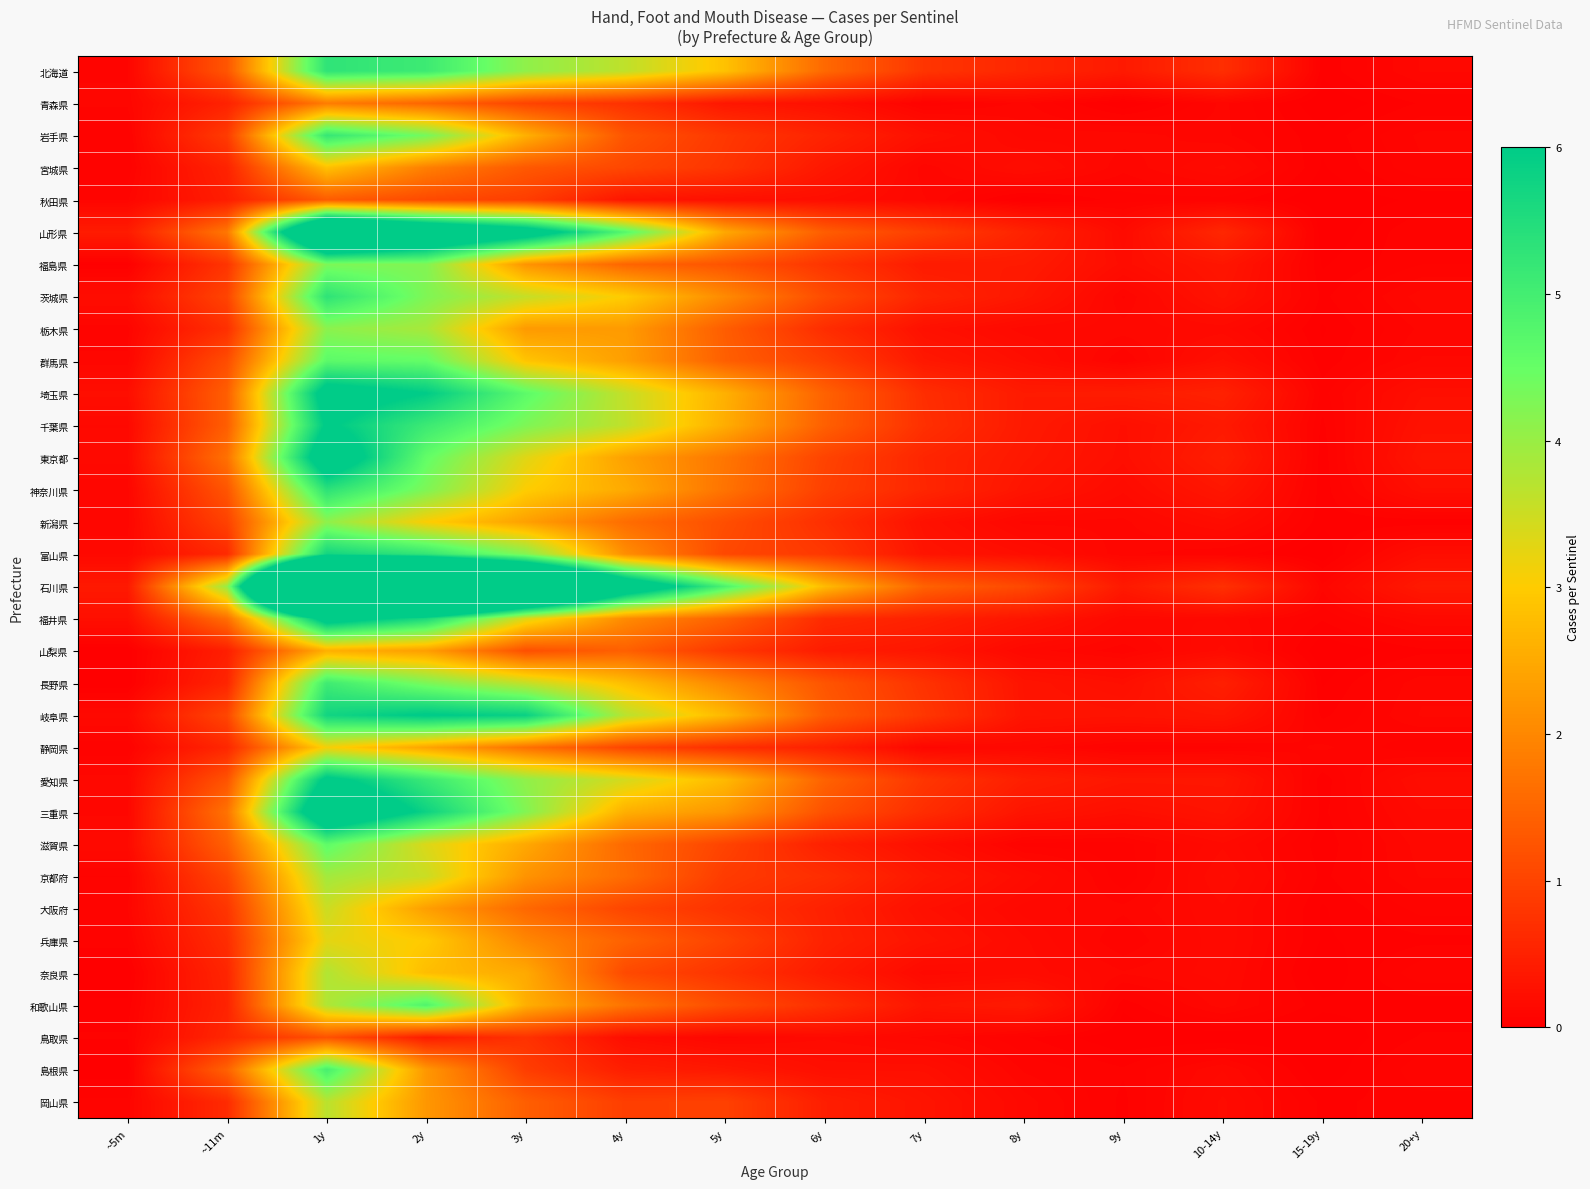

What is the maximum value shown in the chart?

18.8